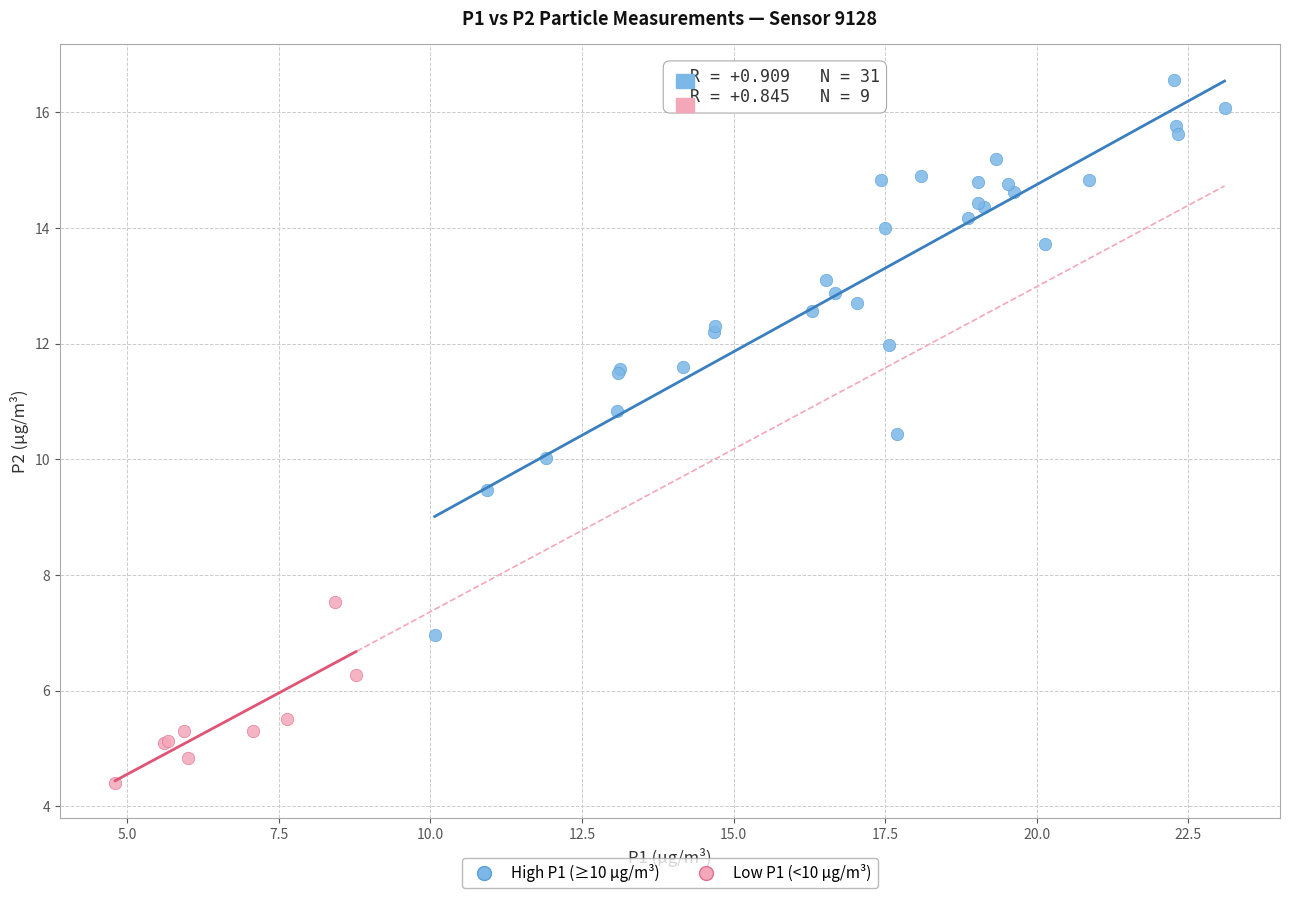

Which series reaches the minimum Y coordinate?

Low P1 (<10 µg/m³)